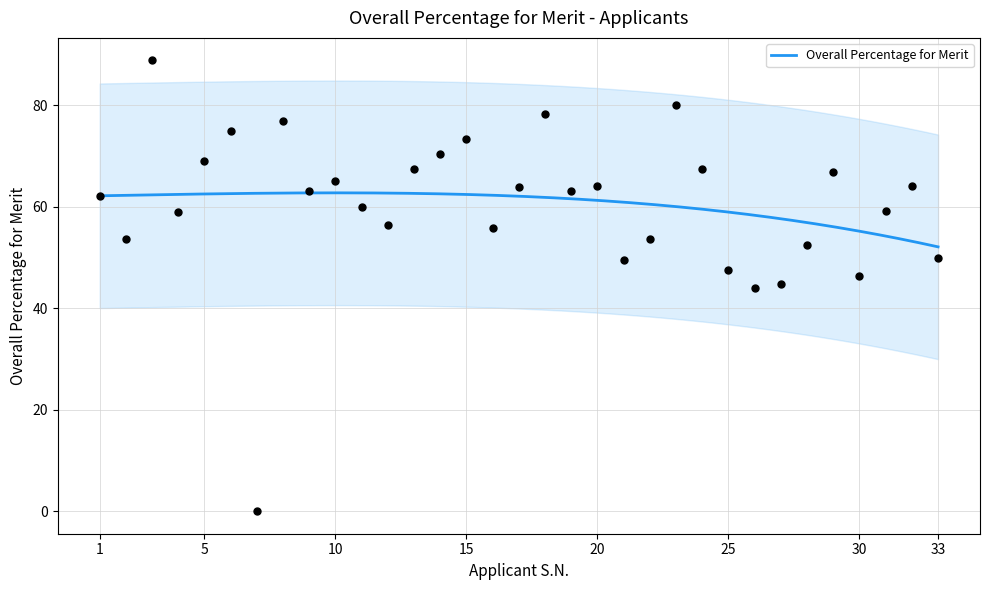

Approximately how many times larger is the value at 19 compared to 8?

0.8